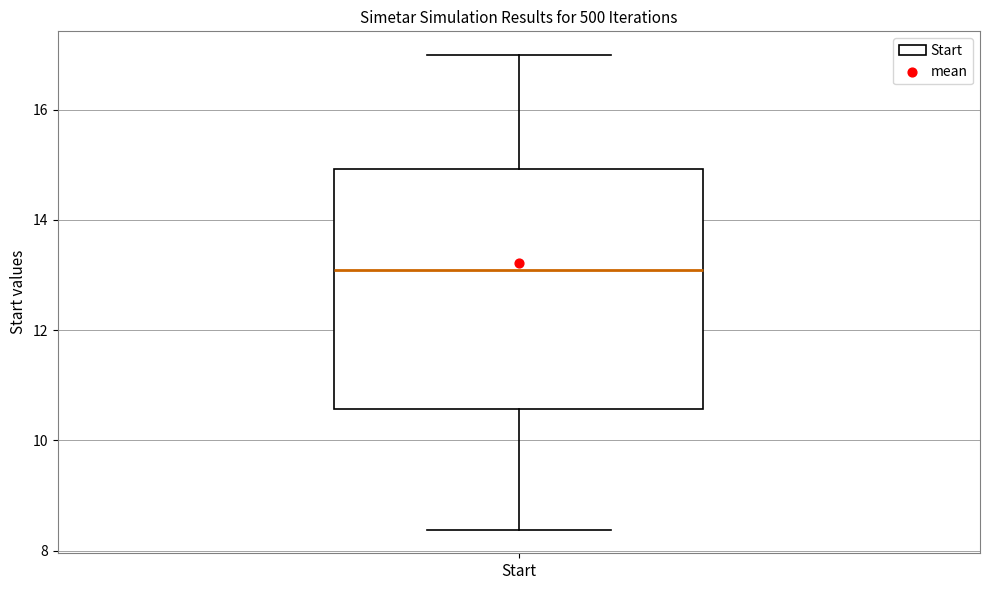

Where does the median line of the box for Start sit on the y-axis? The values are not printed on the chart, so give them approximately, as read against the axis.

13.0